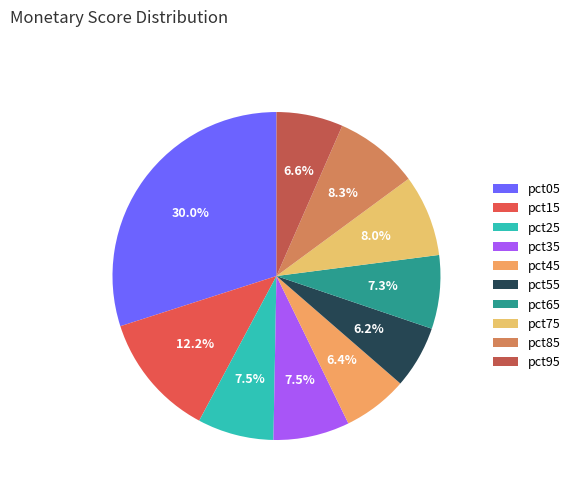

Rank the categories by value from lowest to highest.

pct55, pct45, pct95, pct65, pct25, pct35, pct75, pct85, pct15, pct05